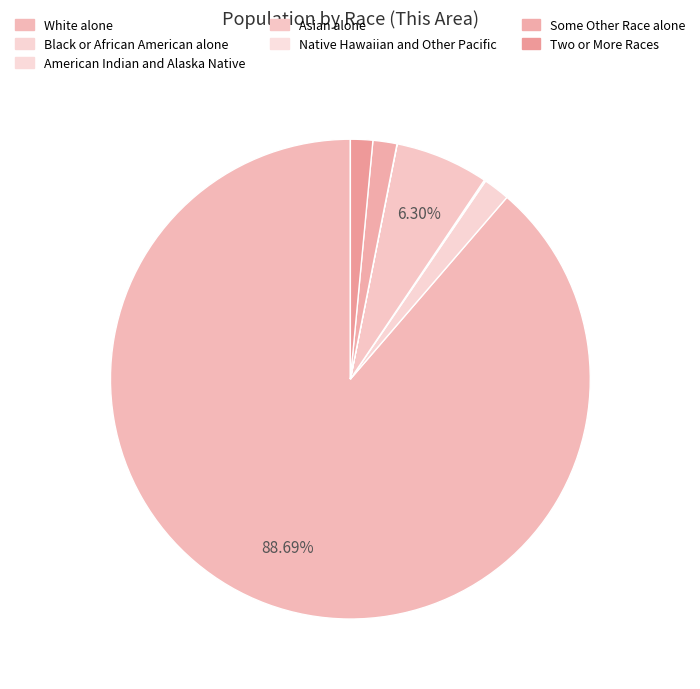

Is it true that Two or More Races is 11% of the pie?

False